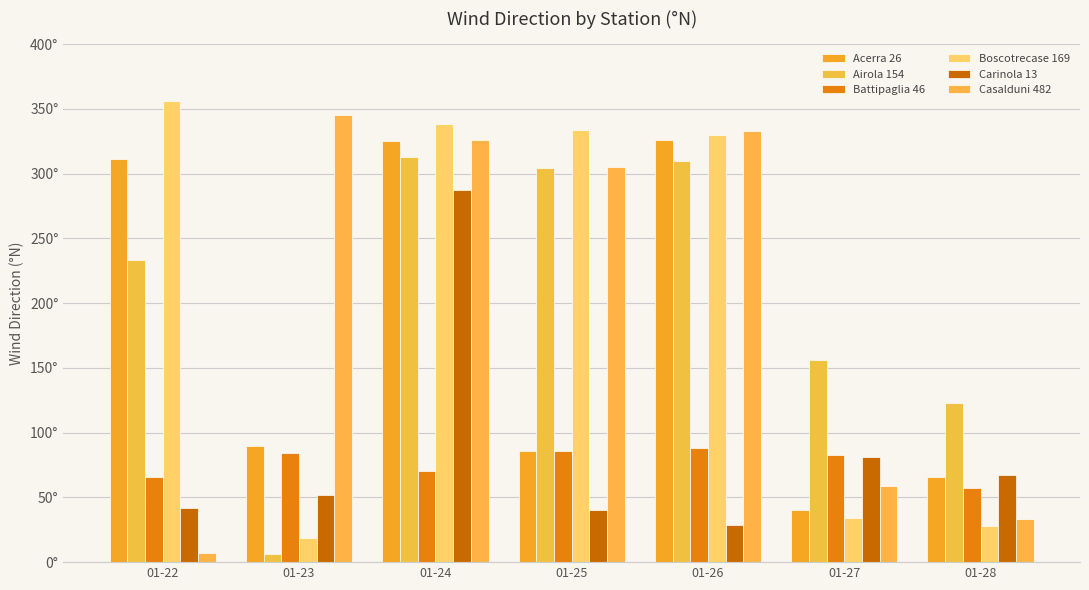

The Boscotrecase 169 series shows 28 at 01-28. True or false?

True